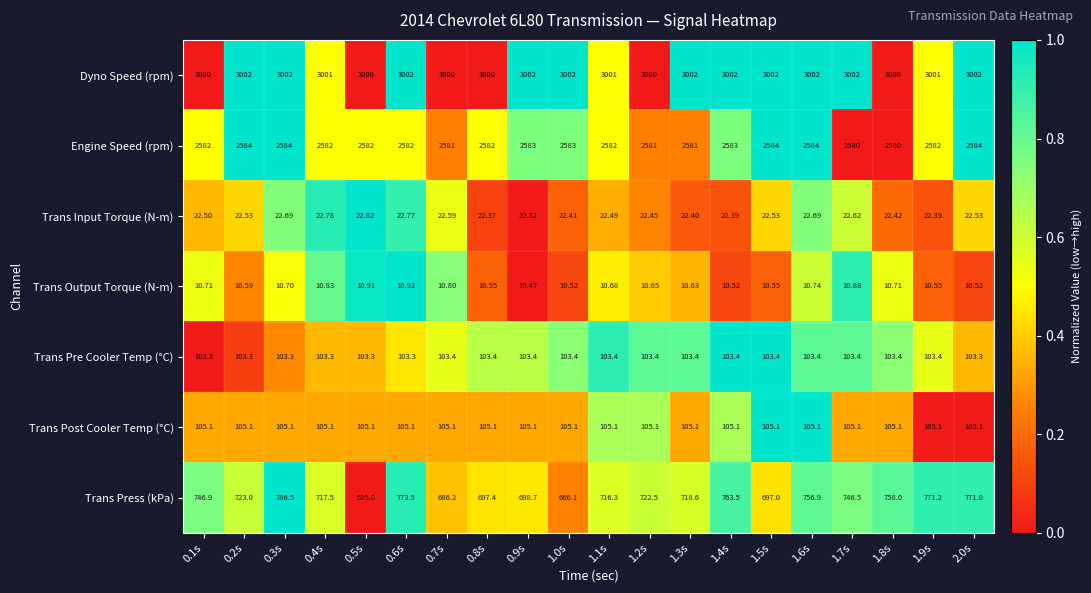

Which series changed the most between 0.1s and 1.2s?

Trans Press (kPa)